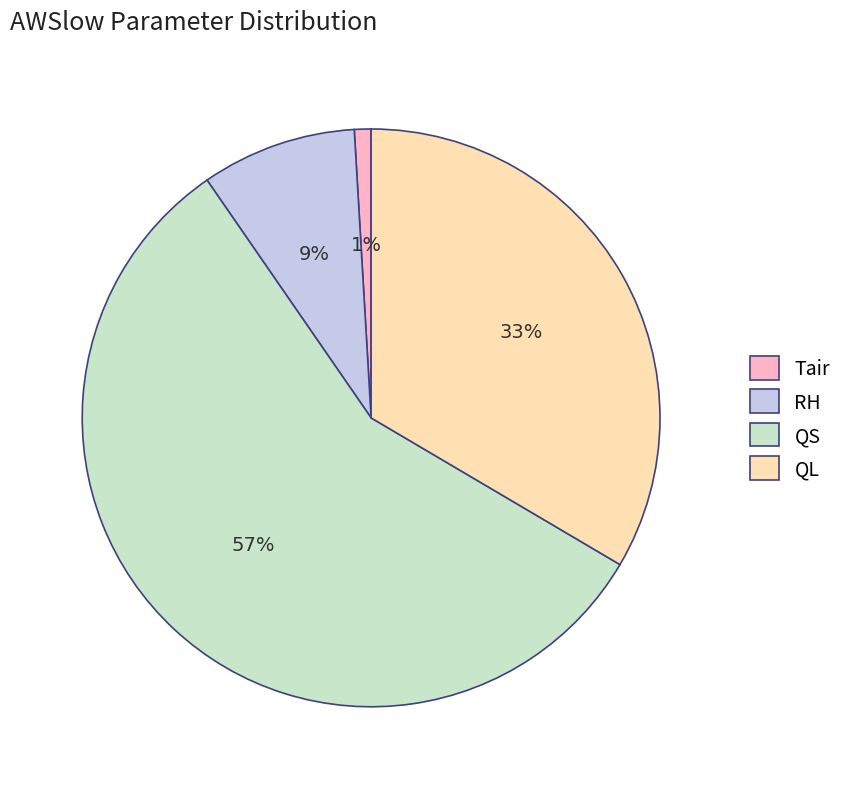

Do RH and Tair together represent more than half of the pie?

No